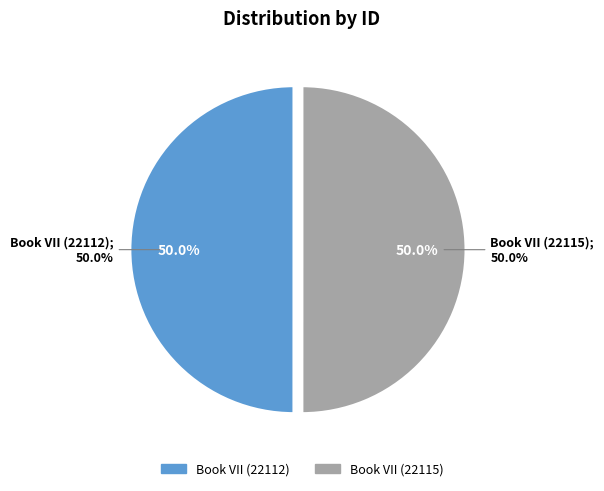

Which category has the biggest portion of the pie?

Book VII (22115)